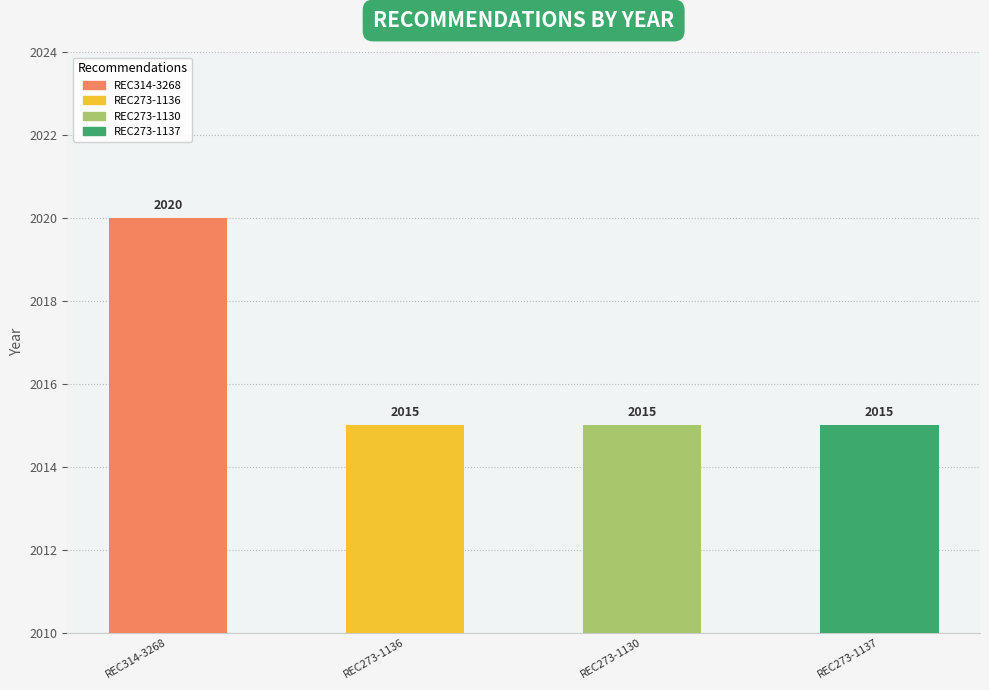

At which label is the value closest to 2017?

REC273-1136